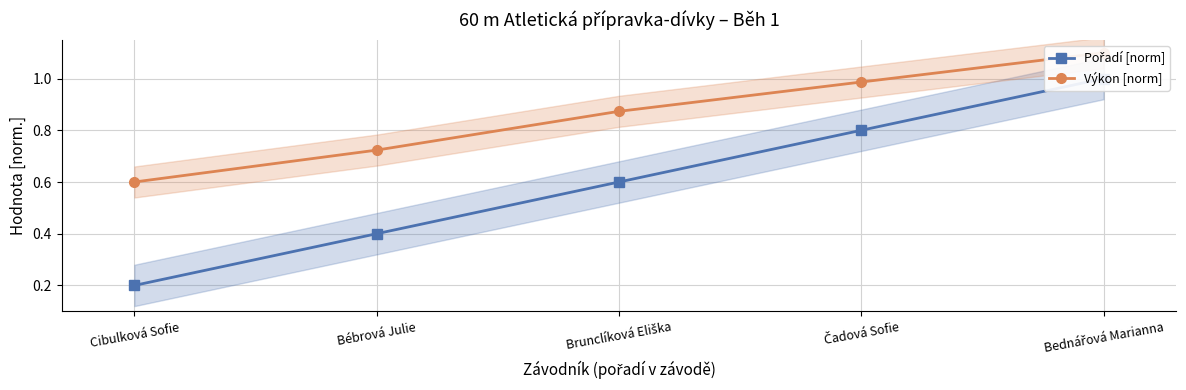

At which category is the sum across all series the highest?

Bednářová Marianna